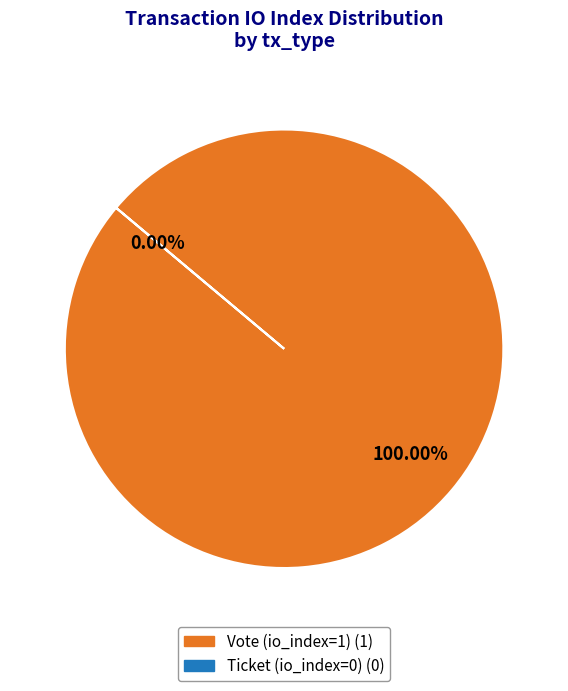

Does any single category account for the majority?

Yes